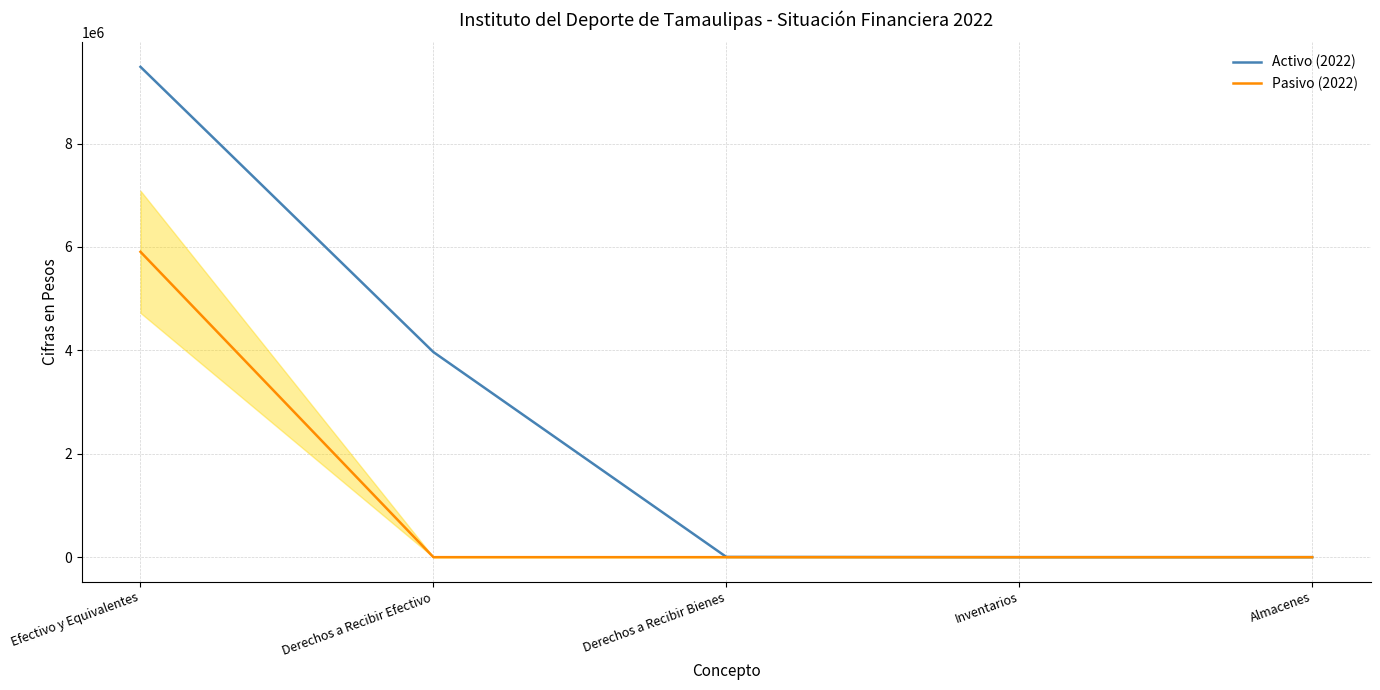

List the series in order of their peak value, highest first.

Activo (2022), Pasivo (2022)